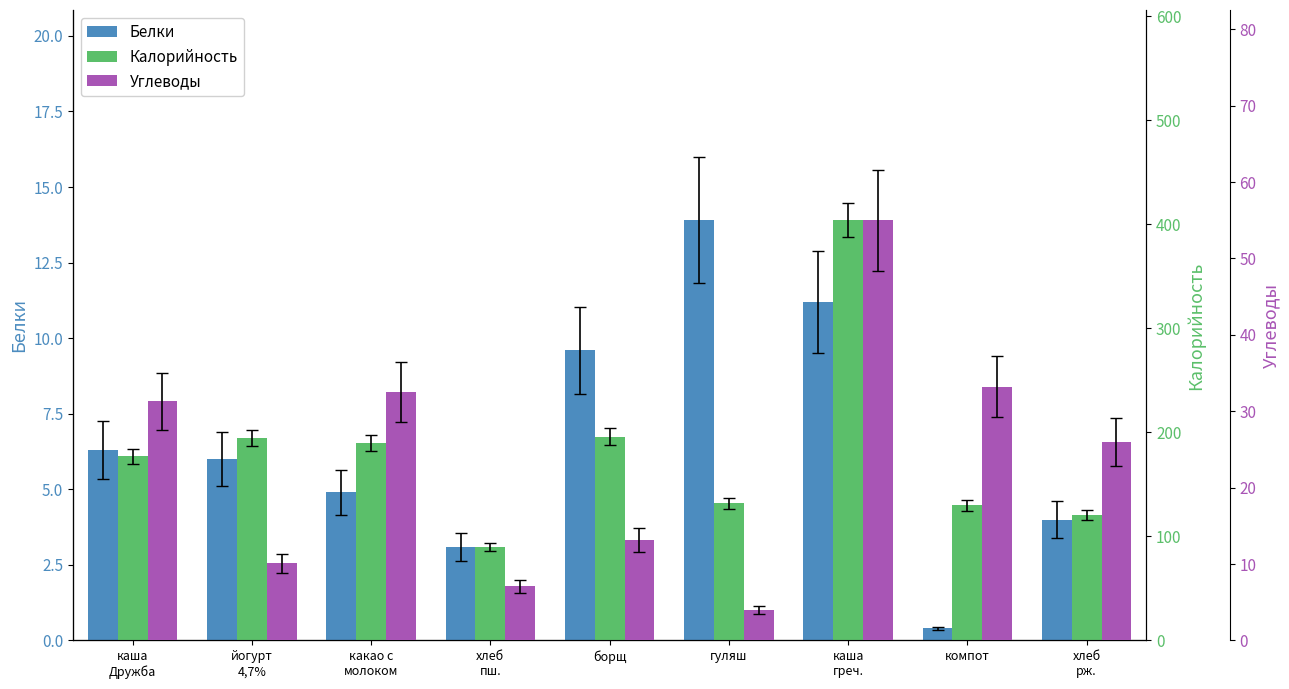

What are all the series names shown in the legend?

Белки, Калорийность, Углеводы